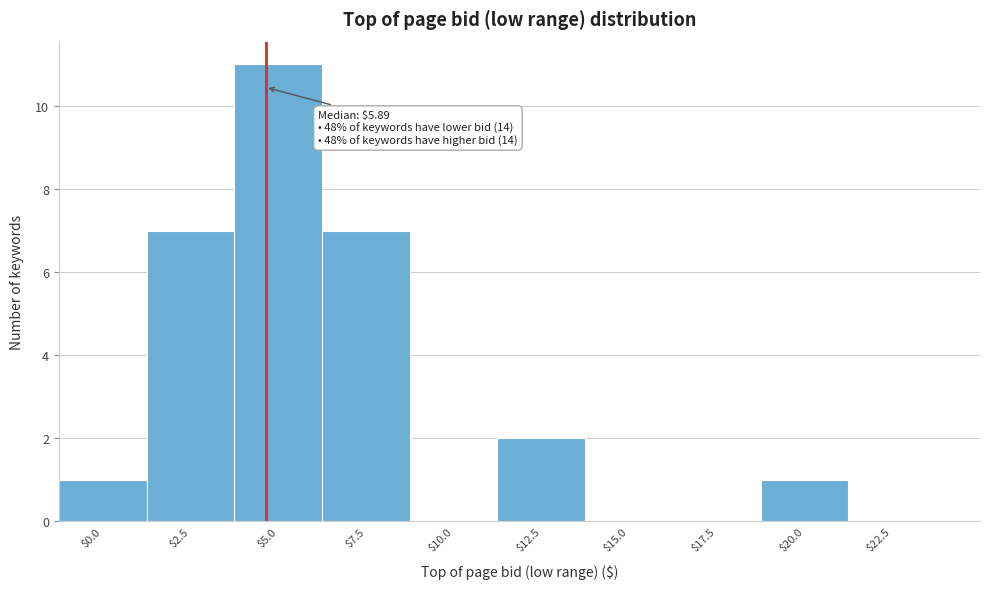

The value at $7.5 is 10. True or false?

False